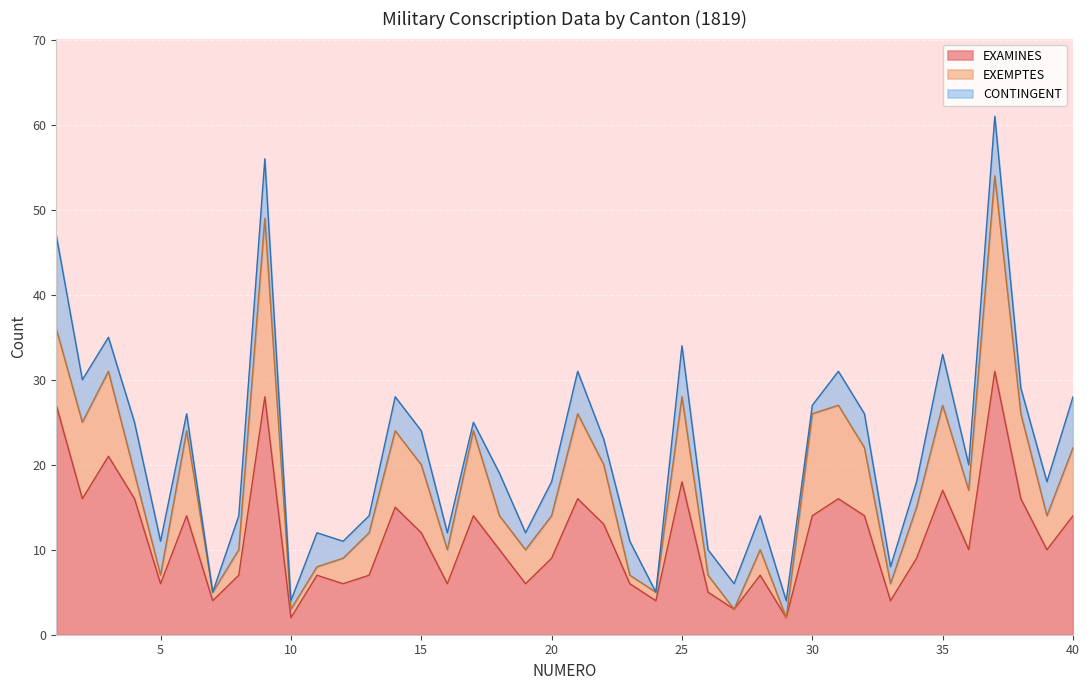

What is the value of the CONTINGENT point at the 10th from the left?

1